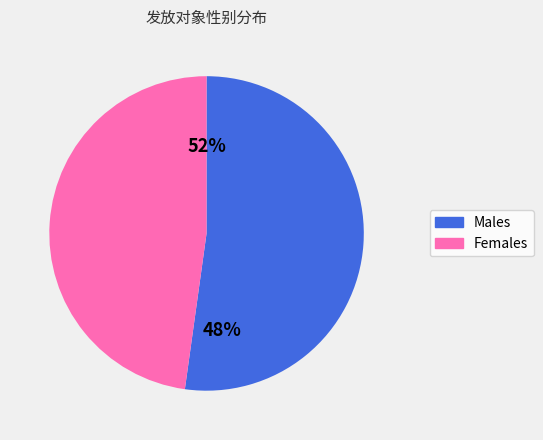

To the nearest percent, what percentage of the pie is 男?

52%